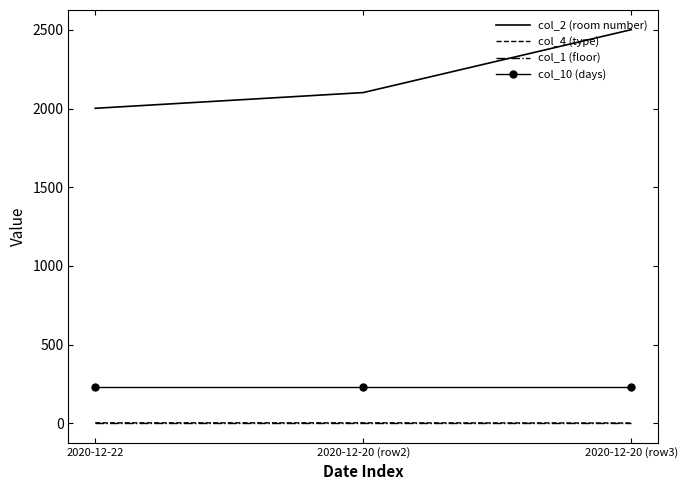

At which category is the sum across all series the highest?

2020-12-20 (row3)